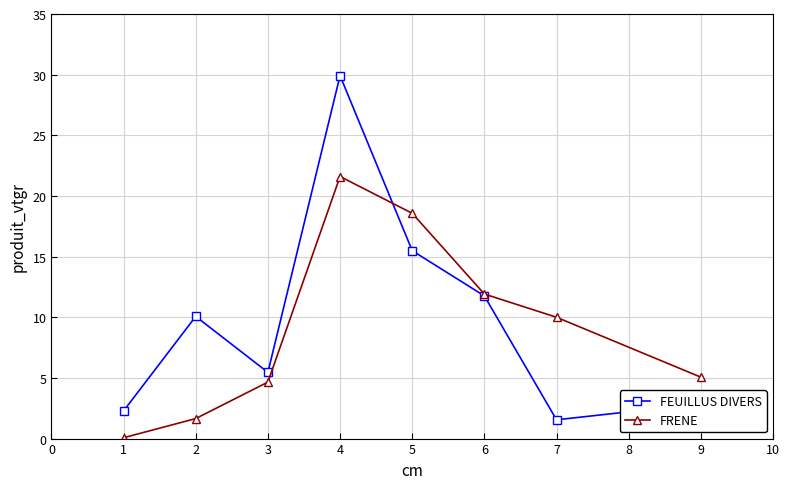

How many values in the FRENE series exceed 10?

4